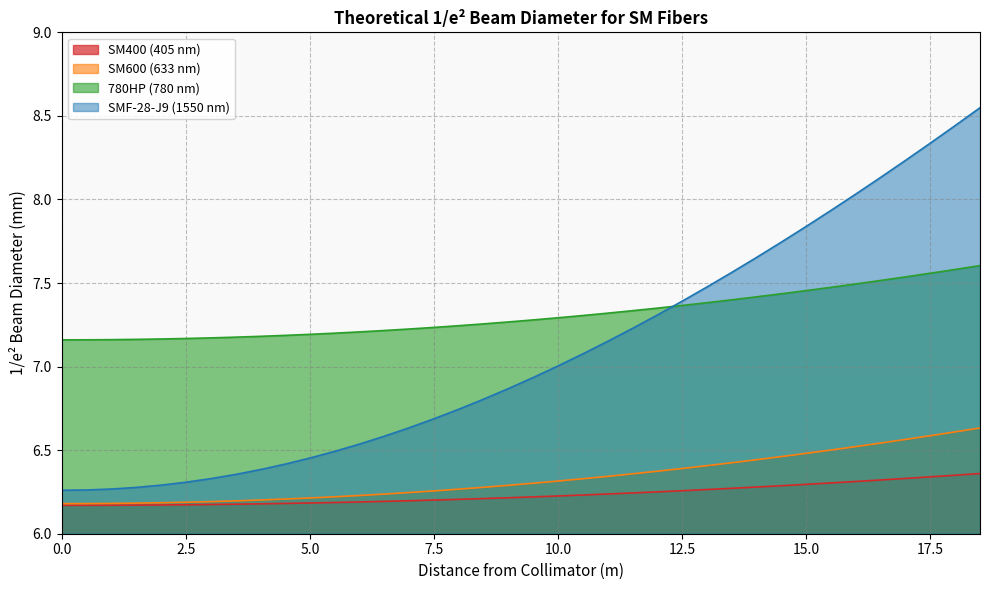

Which series has the largest total across all categories?

780HP (780 nm)